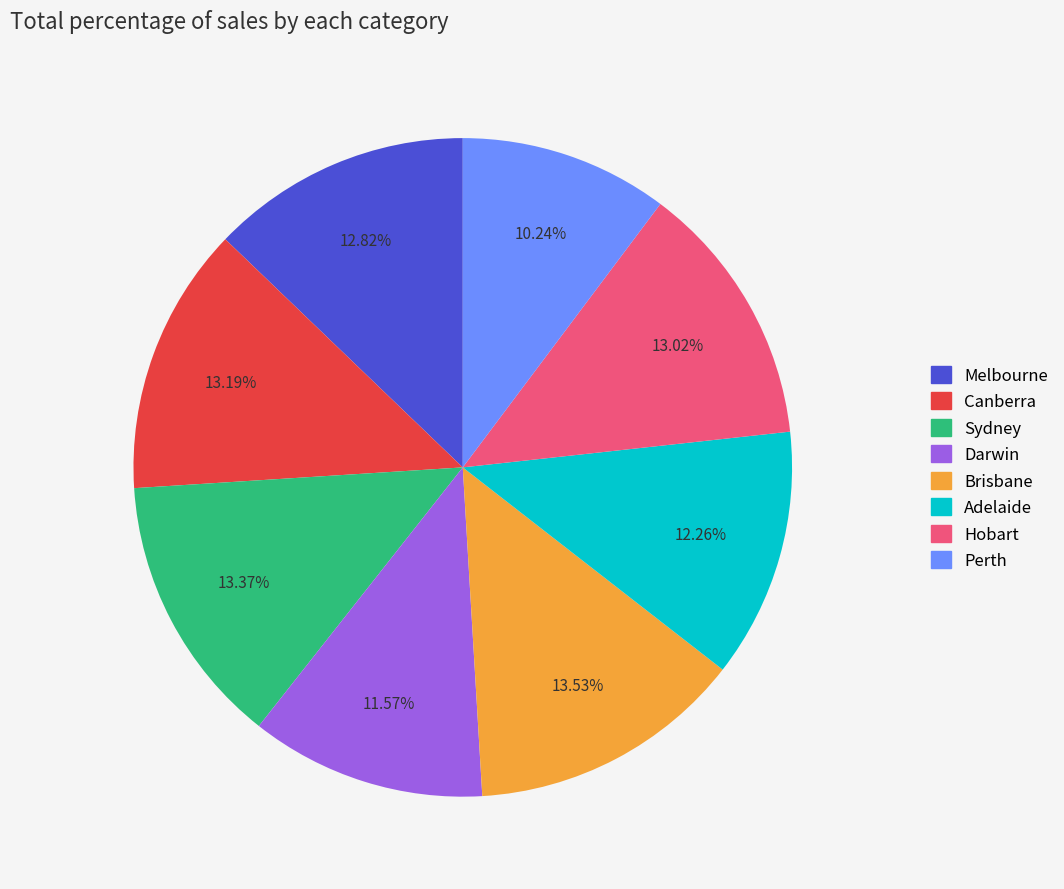

Is there any slice that represents more than half of the pie?

No